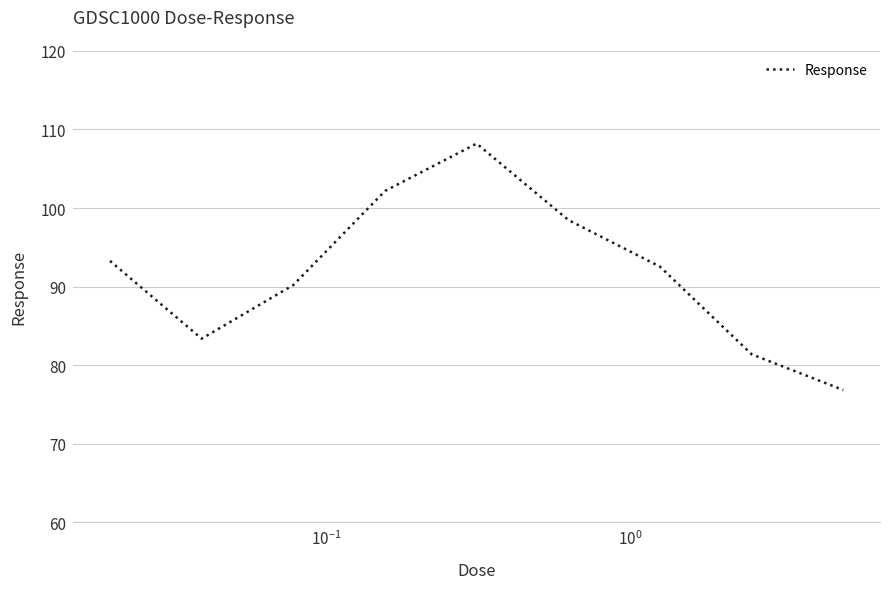

What is the sum of all values?

826.5